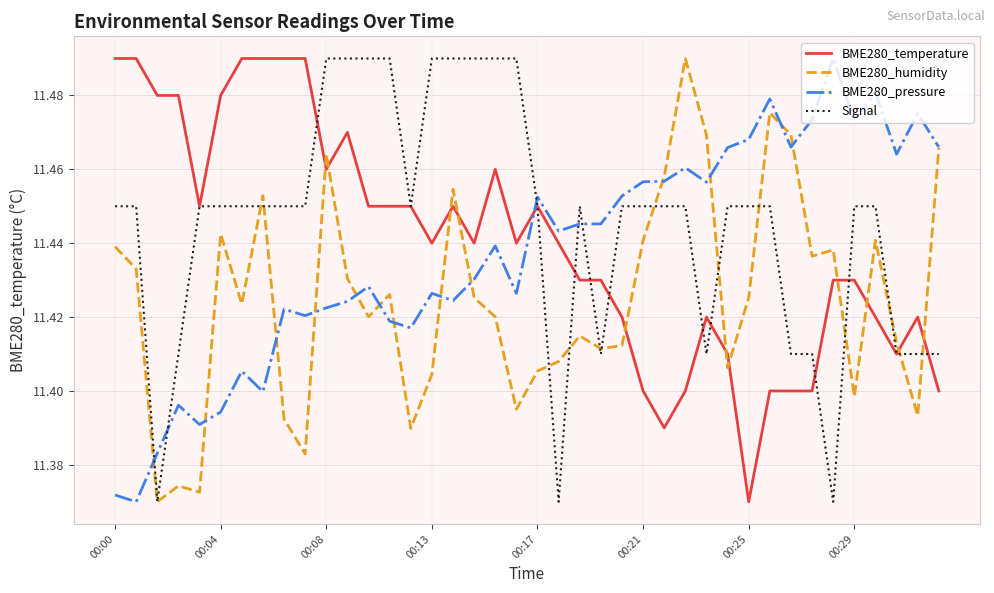

Which series has the largest total across all categories?

Signal